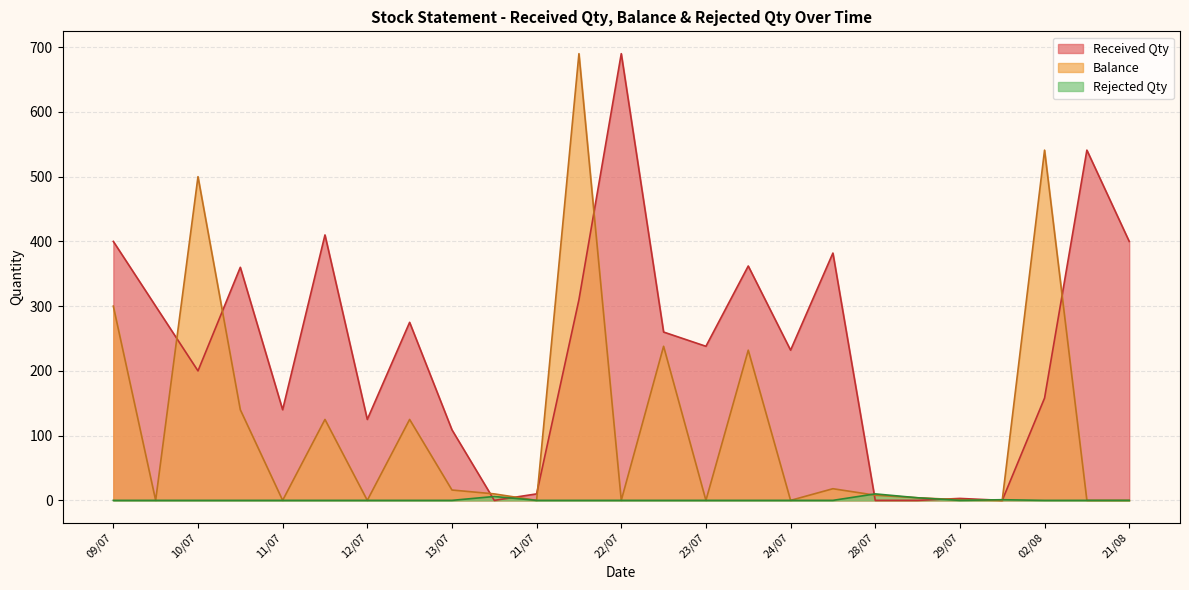

Where is Balance nearest to the value 345?

09/07